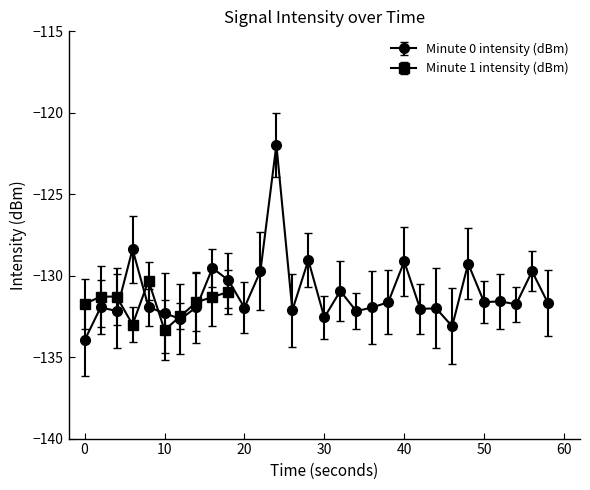

How many series are shown in this chart?

2